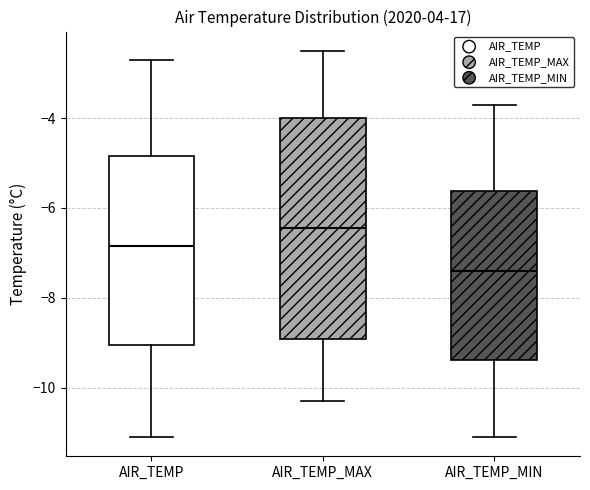

Which box has the highest median line?

AIR_TEMP_MAX